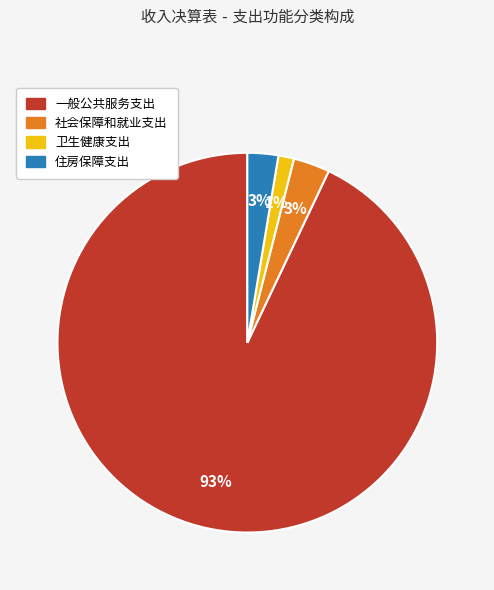

To the nearest percent, what is the average slice percentage?

25%